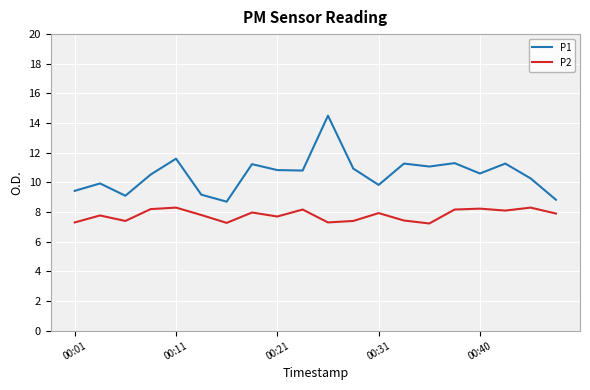

How many lines are shown in the chart?

2